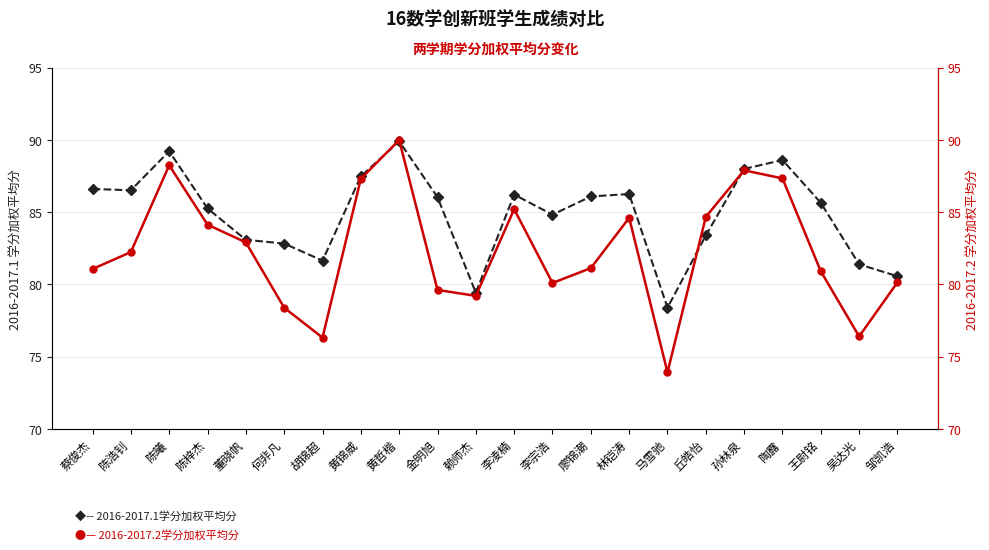

Rank the categories by 2016-2017.2学分加权平均分 value from lowest to highest.

马雪驰, 胡锦超, 吴达光, 何非凡, 赖师杰, 金明旭, 李宗浩, 邹凯浩, 王尉铭, 蔡俊杰, 廖锦潮, 陈浩钊, 董晓帆, 陈梓杰, 林铠涛, 丘皓怡, 李凌楠, 黄锦威, 陶露, 孙林泉, 陈曦, 黄哲楷